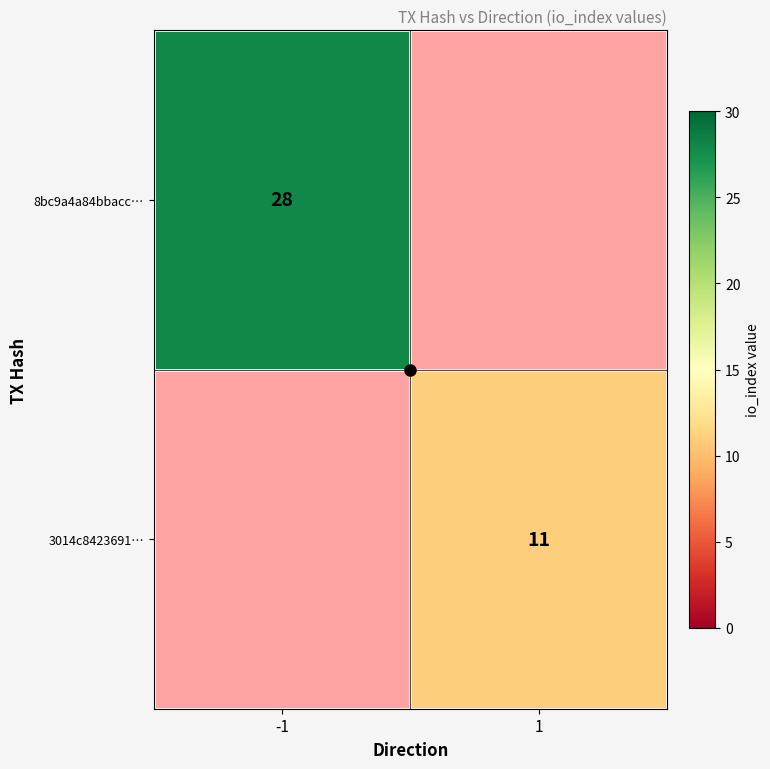

Is the value of 3014c8423691… at 1 greater than the value of 8bc9a4a84bbacc… at -1?

No